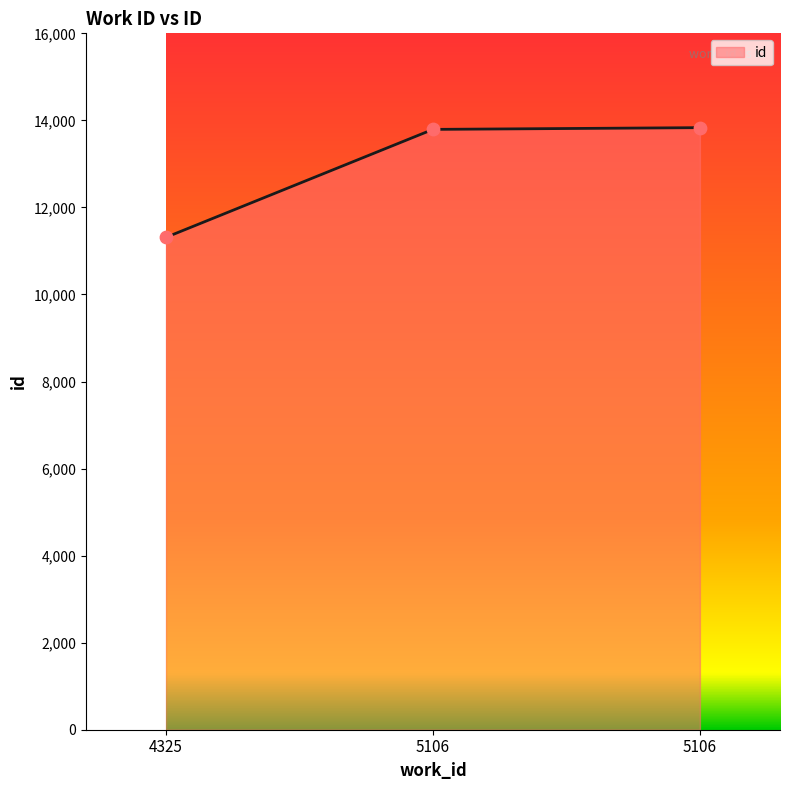

What is the change in value from 4325 to 5106?

+2480